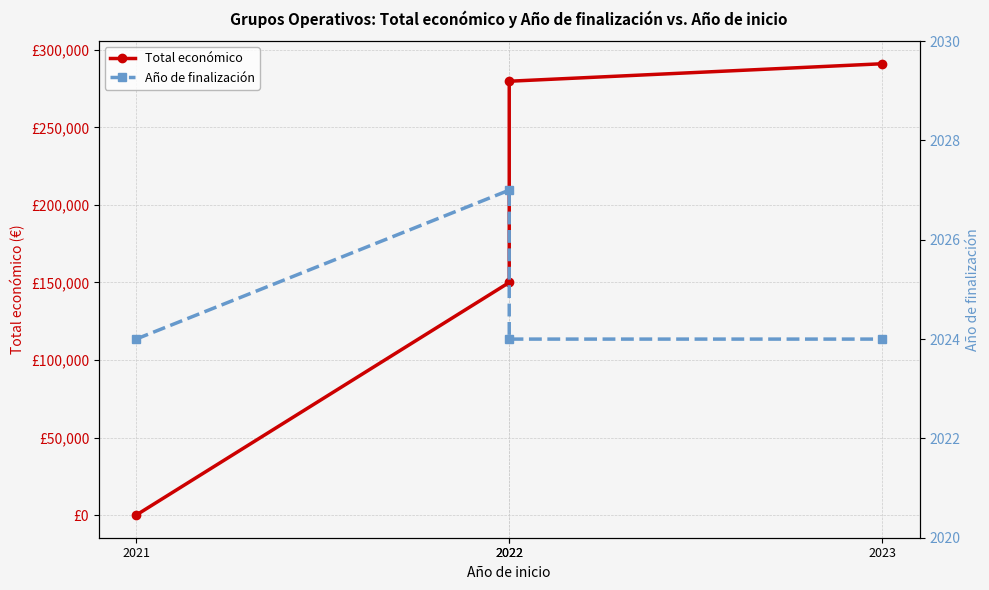

Count the number of data series in this chart.

2